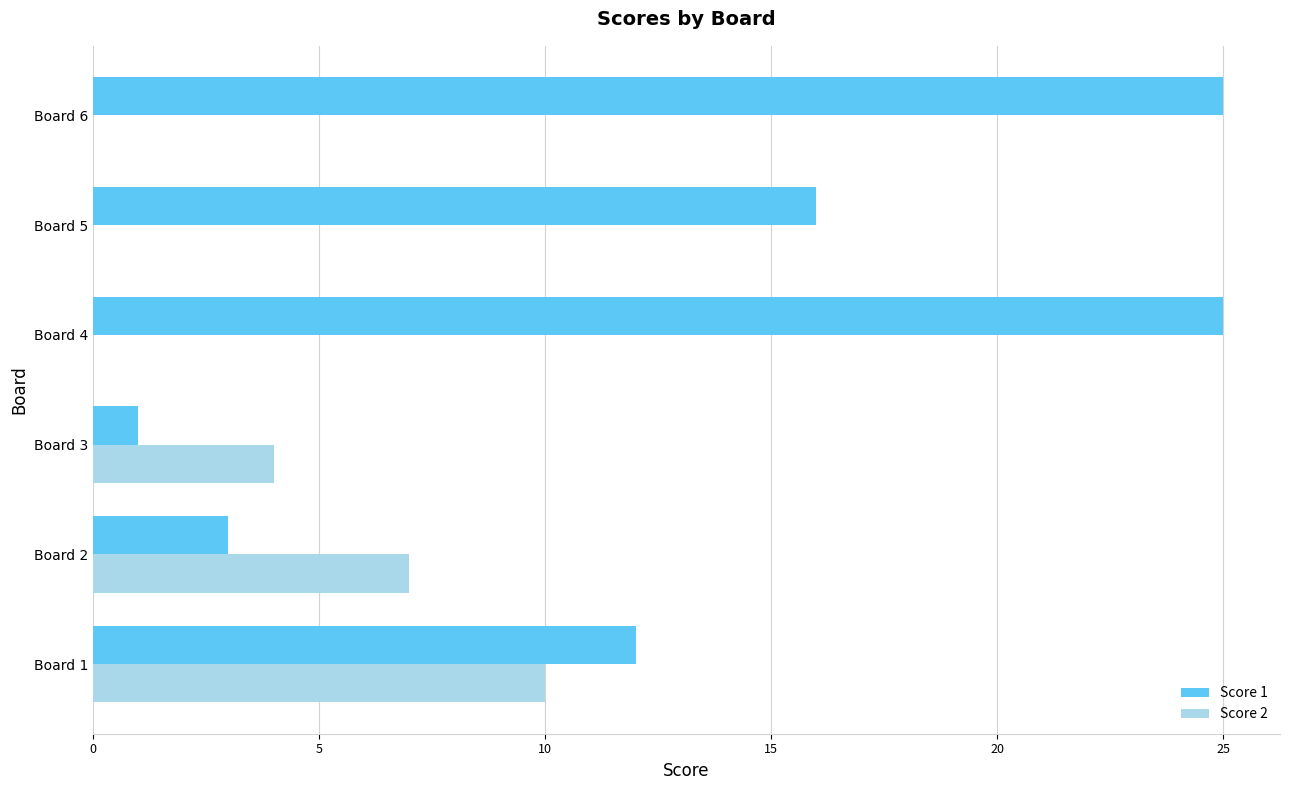

Between Board 1 and Board 6, which series saw the biggest shift?

Score 1